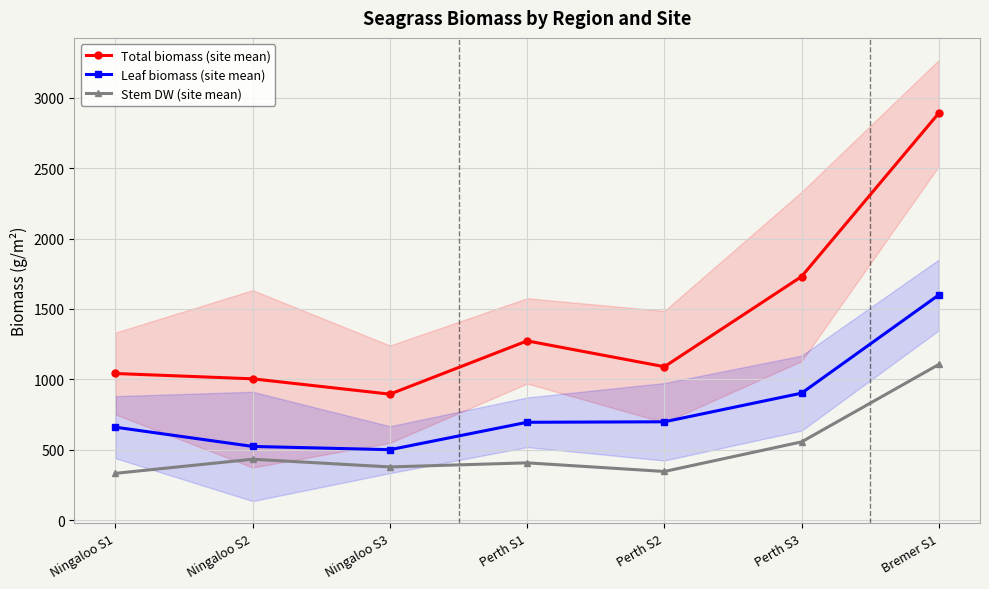

The Leaf biomass (site mean) series shows 500.8 at Ningaloo S3. True or false?

True